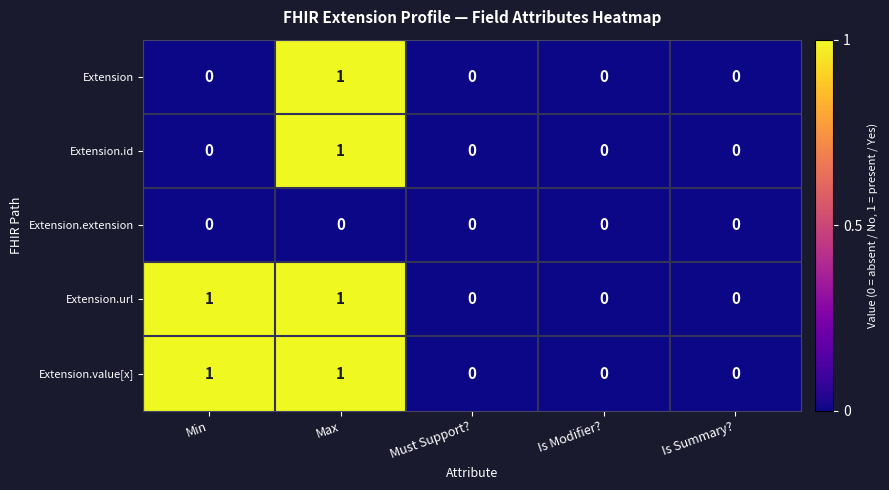

The Extension series shows 1 at Min. True or false?

False